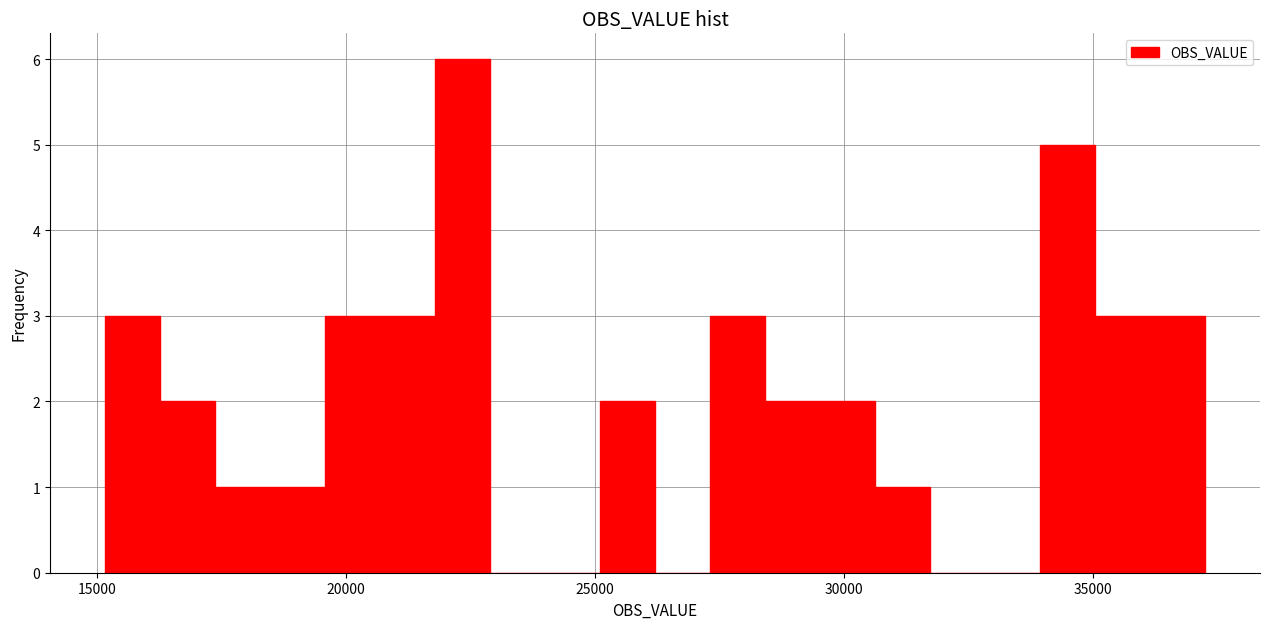

Around what value on the x-axis is the tallest bar? Give the approximate position of its centre, as read against the axis.

22500